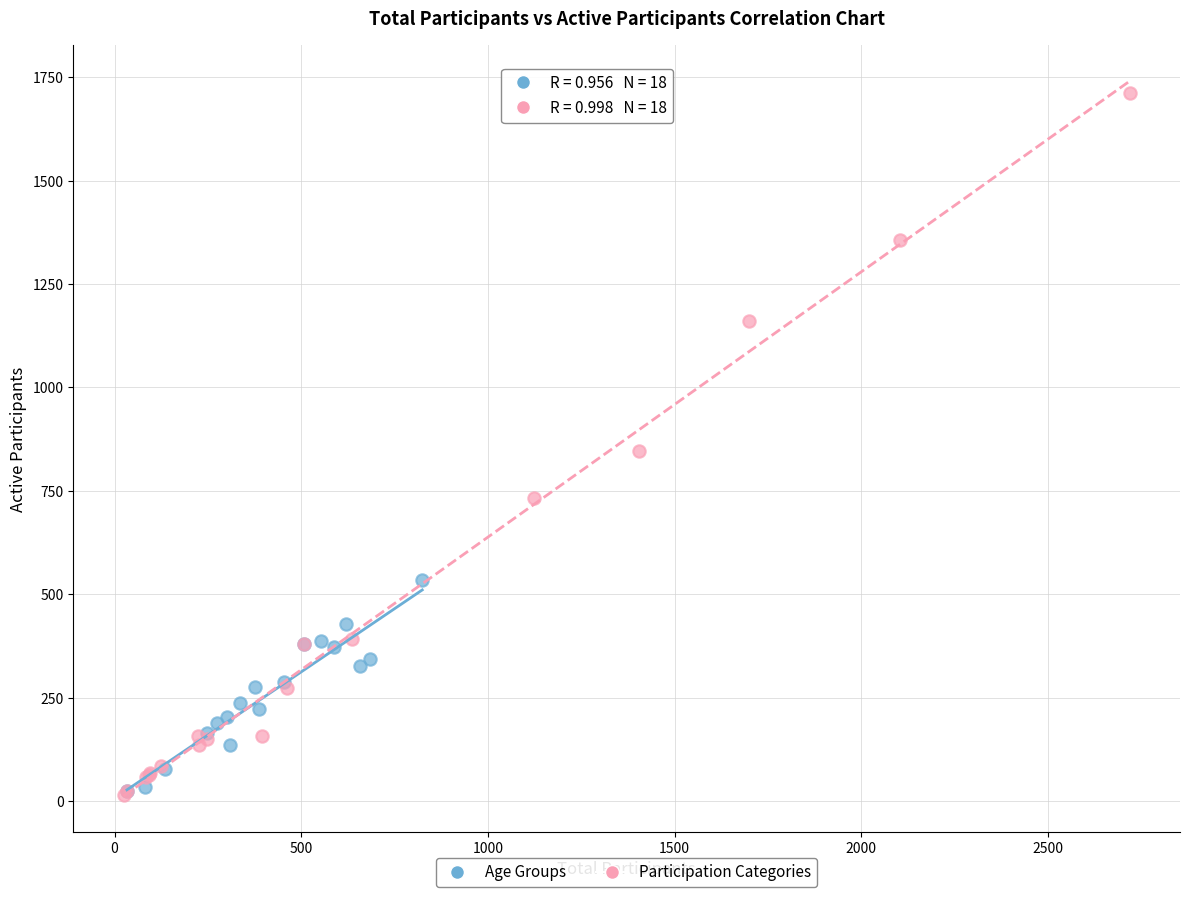

Which series has the widest spread of Y values?

Participation Categories